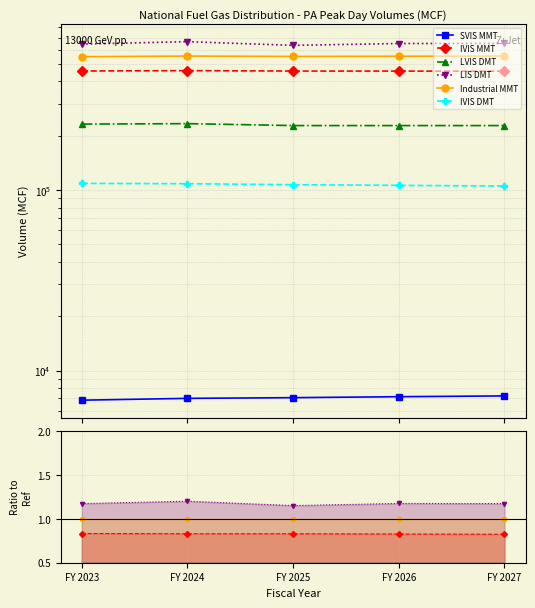

What is the average value of the Industrial MMT series?

1.0